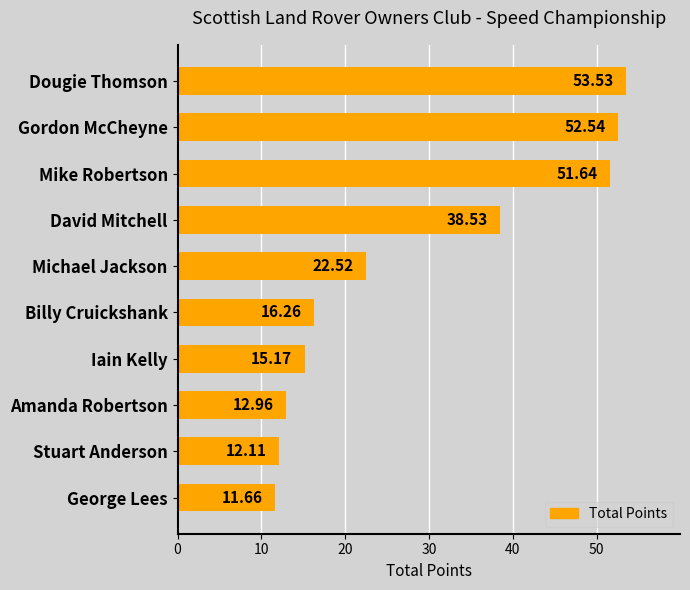

How many data points are less than 22?

5